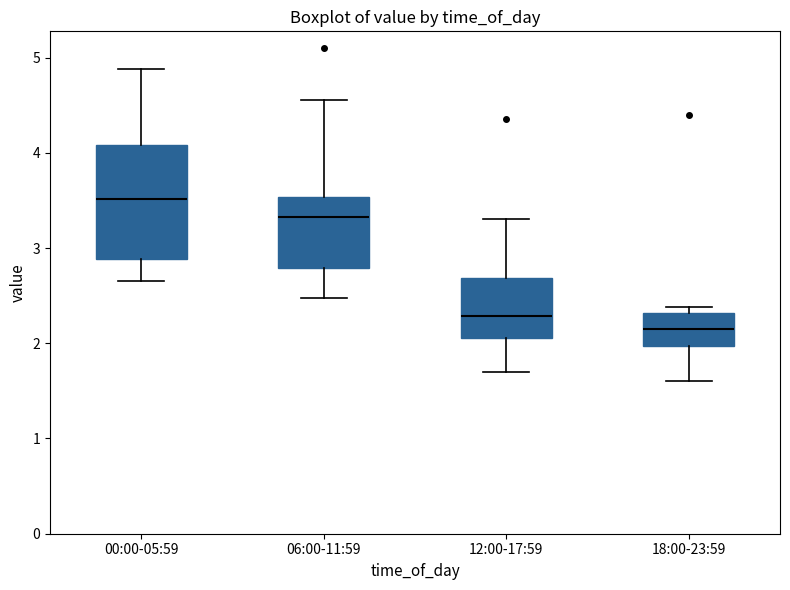

Which box has the lowest median line?

18:00-23:59